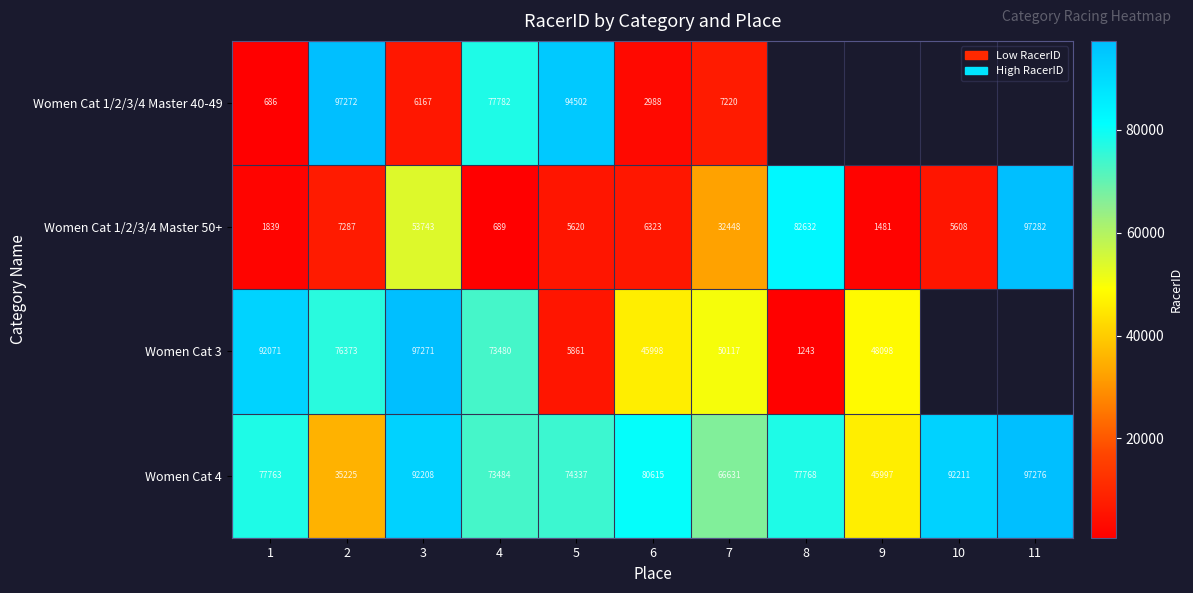

What is the difference between the highest and lowest values at 7?

59411